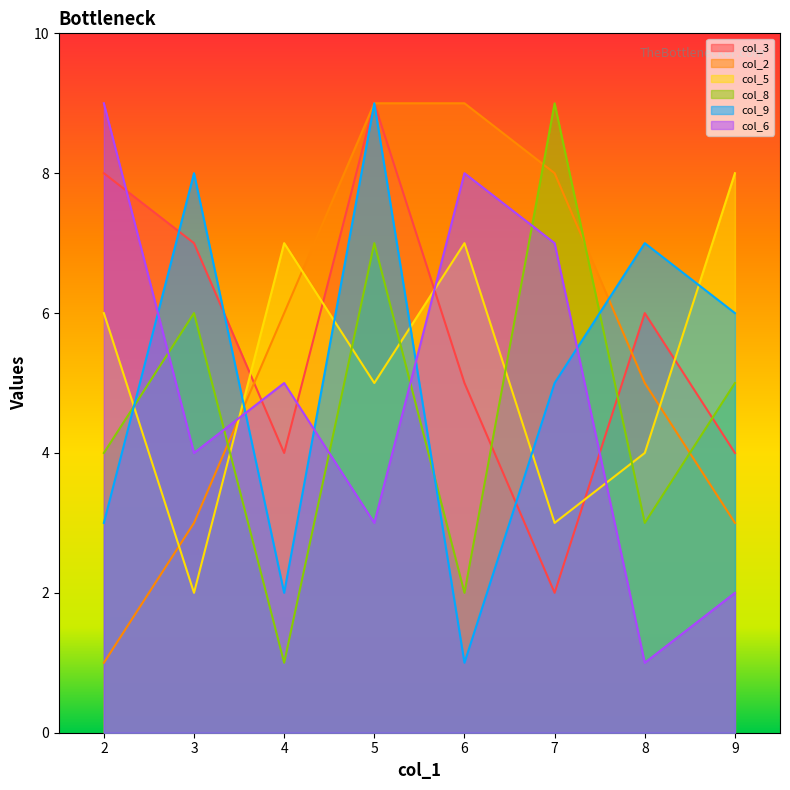

How many col_6 values are between 3 and 8?

5